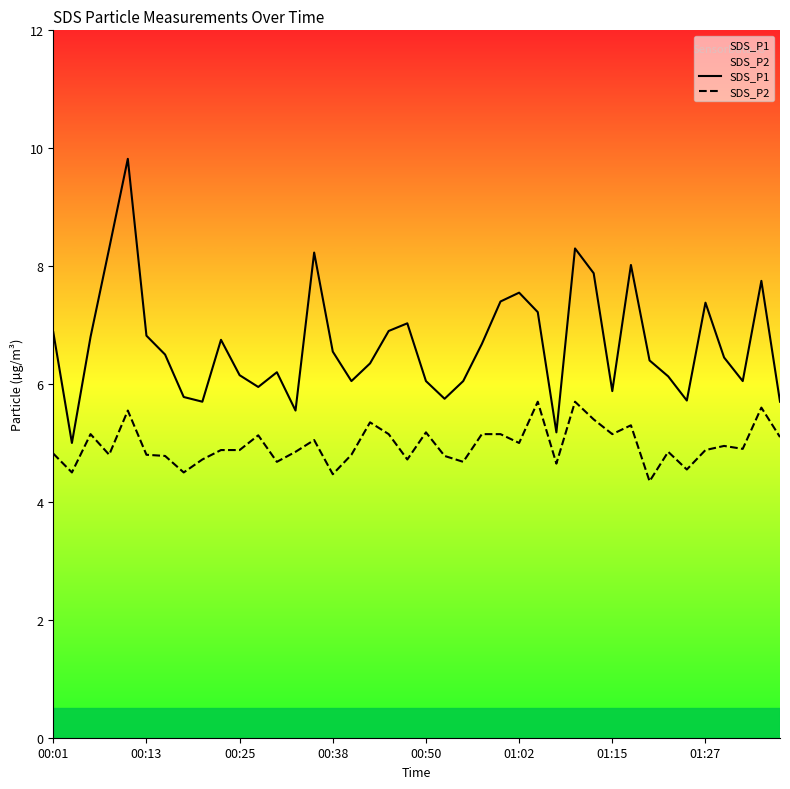

What are all the series names shown in the legend?

SDS_P1, SDS_P2